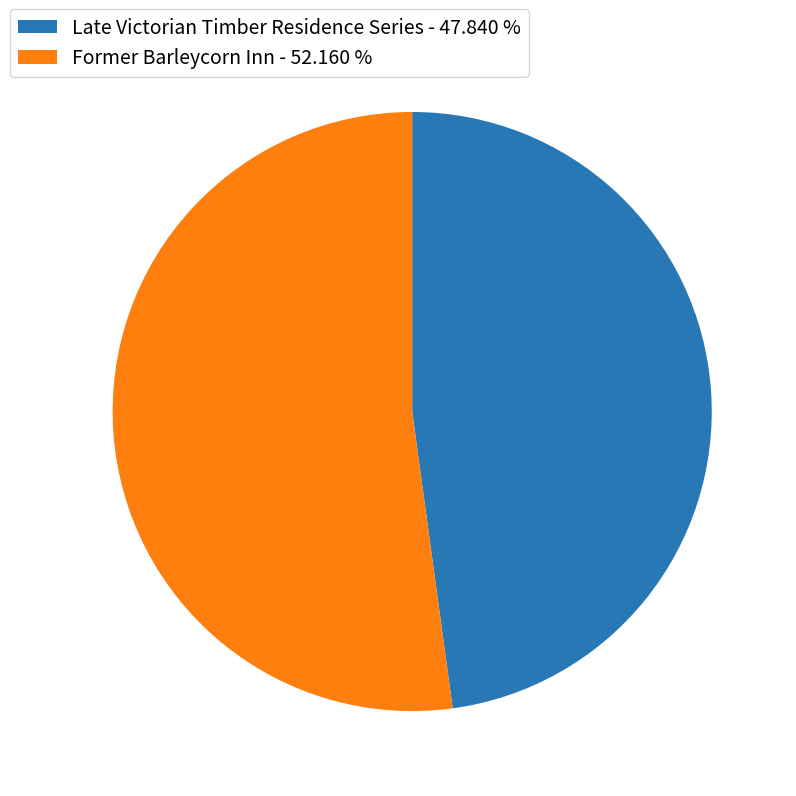

Rank the categories by value from lowest to highest.

Late Victorian Timber Residence Series, Former Barleycorn Inn